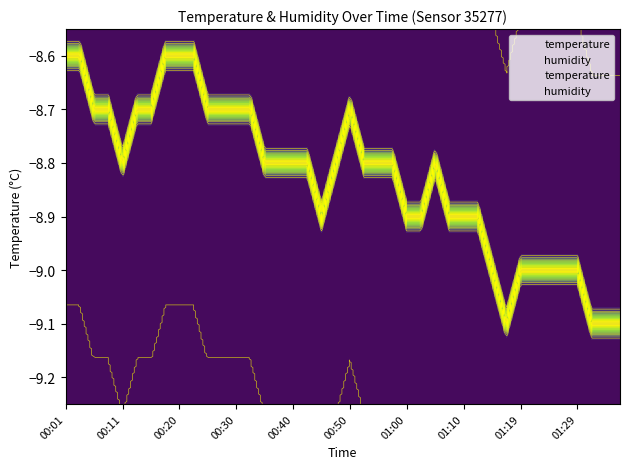

True or false: temperature and humidity cross at least once.

False